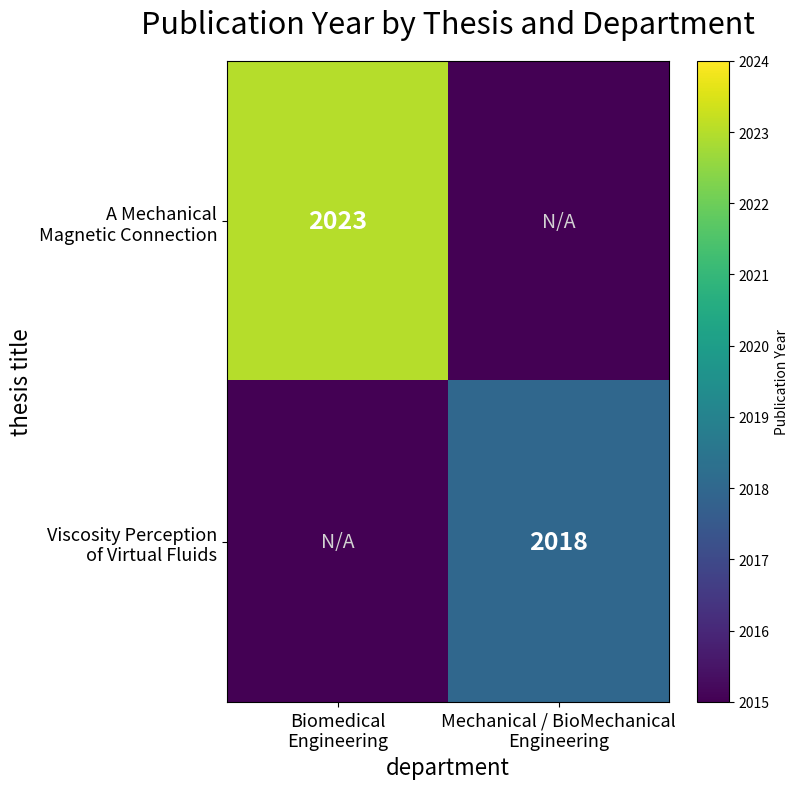

What is the difference between the highest and lowest values at Biomedical
Engineering?

8